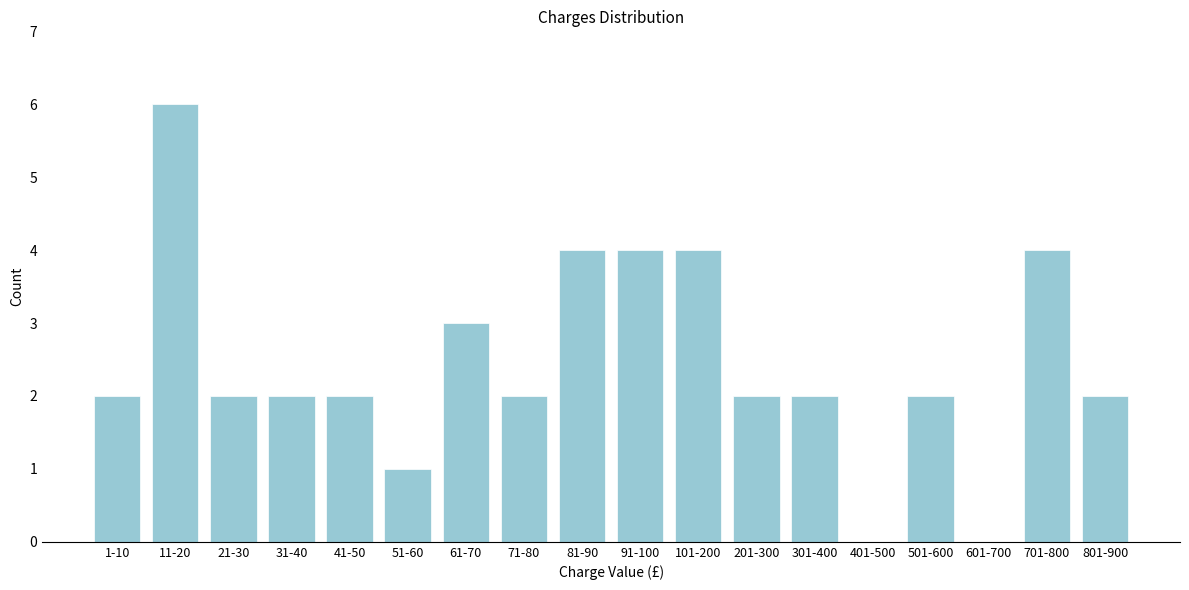

Reading right to left, list all the values displayed in this chart.

801-900=2	701-800=4	601-700=0	501-600=2	401-500=0	301-400=2	201-300=2	101-200=4	91-100=4	81-90=4	71-80=2	61-70=3	51-60=1	41-50=2	31-40=2	21-30=2	11-20=6	1-10=2